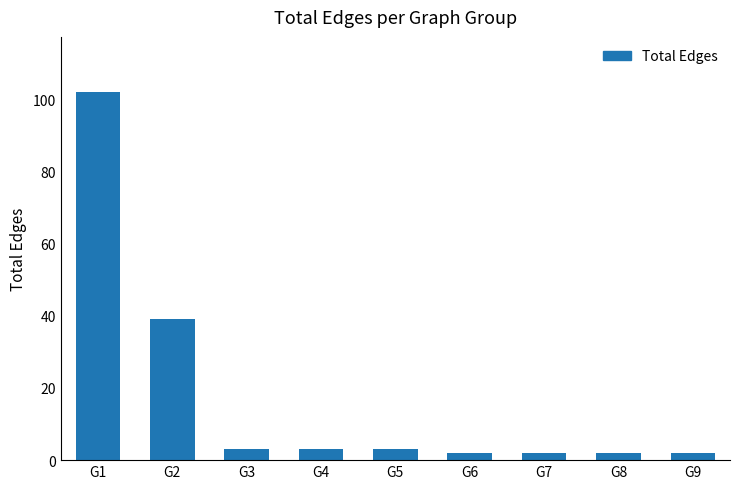

Are the bars horizontal?

No